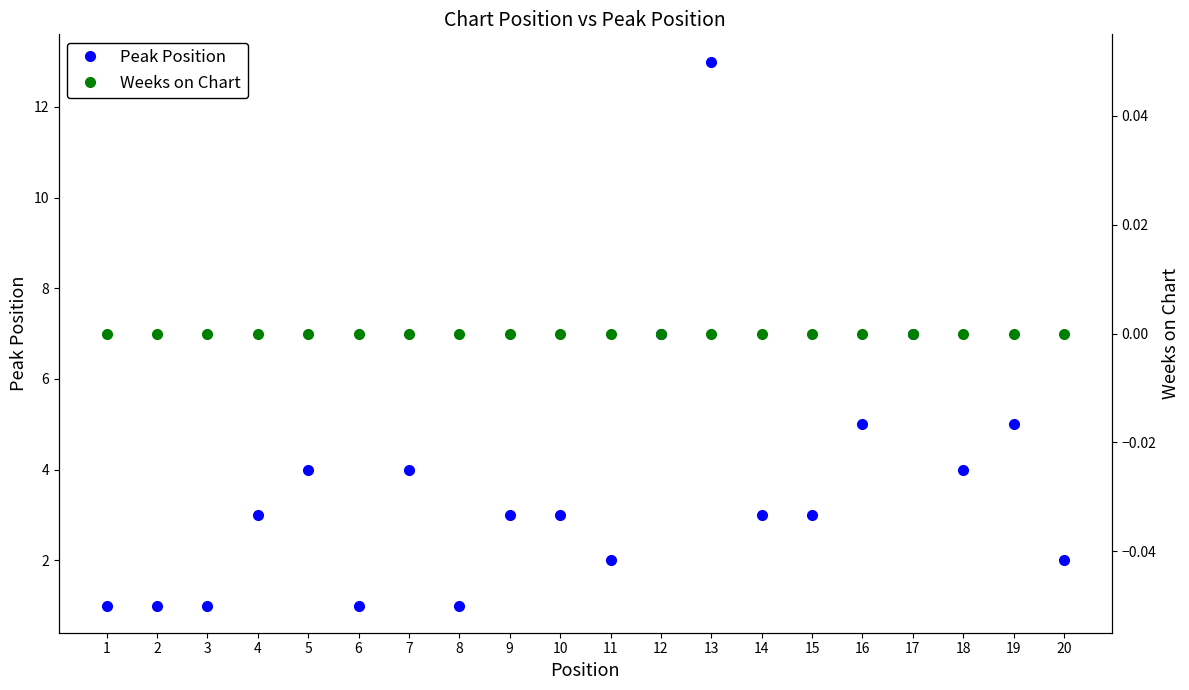

Reading right to left, list all the values displayed in this chart.

Peak Position: 2	5	4	7	5	3	3	13	7	2	3	3	1	4	1	4	3	1	1	1
Weeks on Chart: 0	0	0	0	0	0	0	0	0	0	0	0	0	0	0	0	0	0	0	0